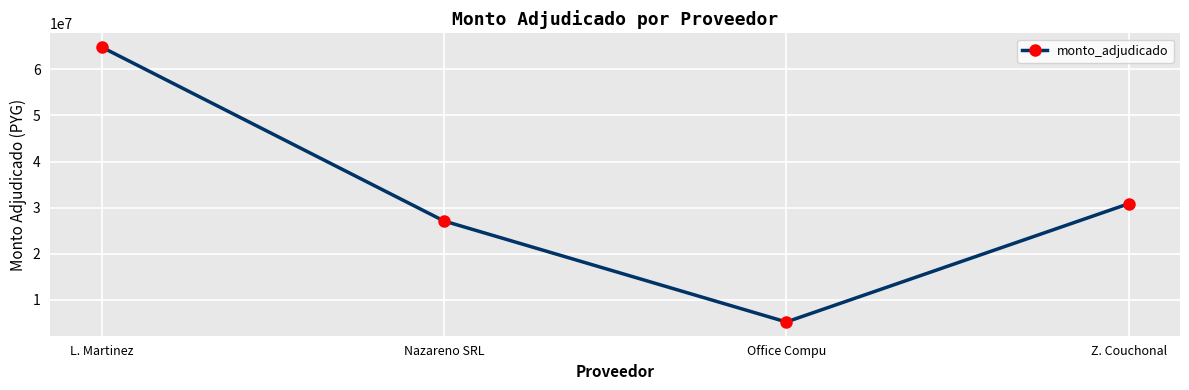

How many data points are less than 30838000?

2